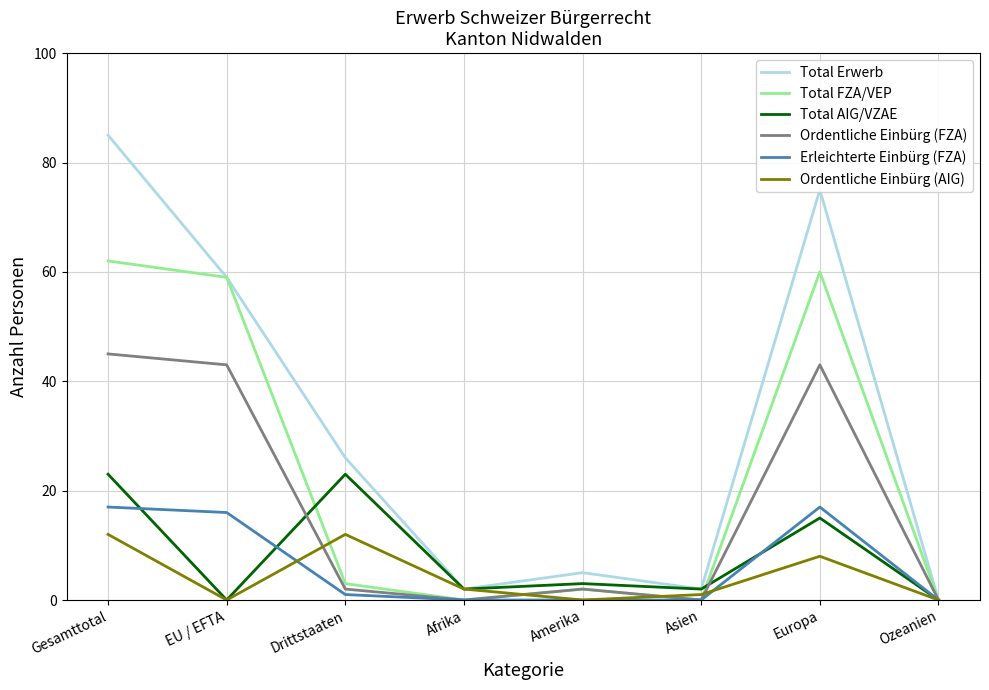

What is the total value across all series at EU / EFTA?

177